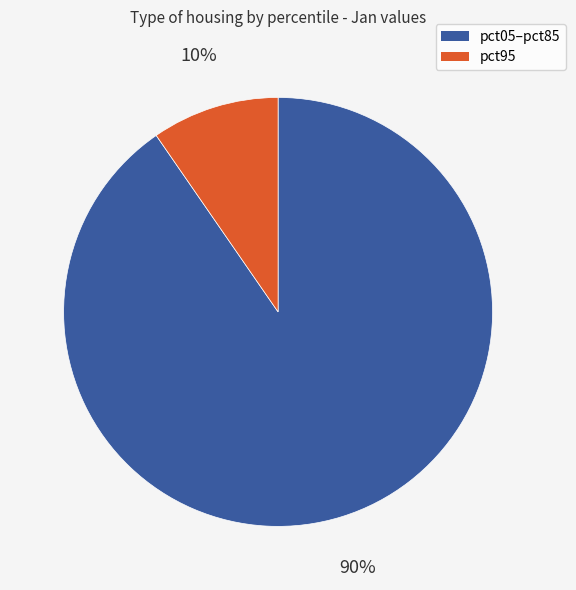

Is there a majority slice in this chart?

Yes